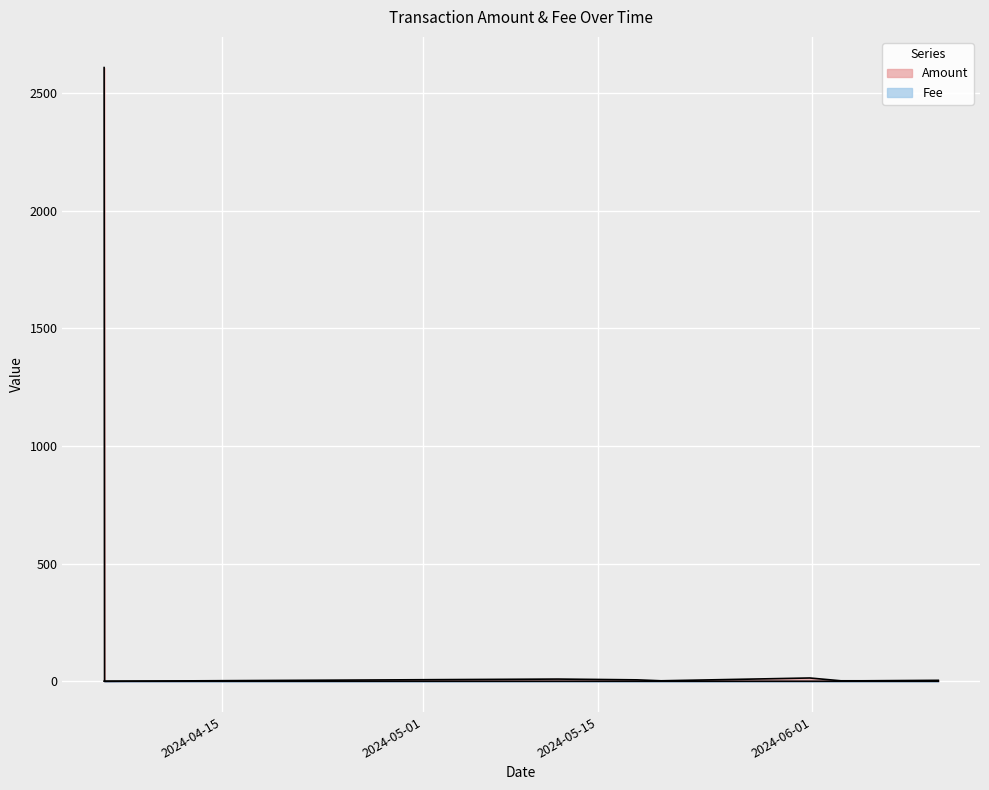

What is the sum of all Fee values?

0.3